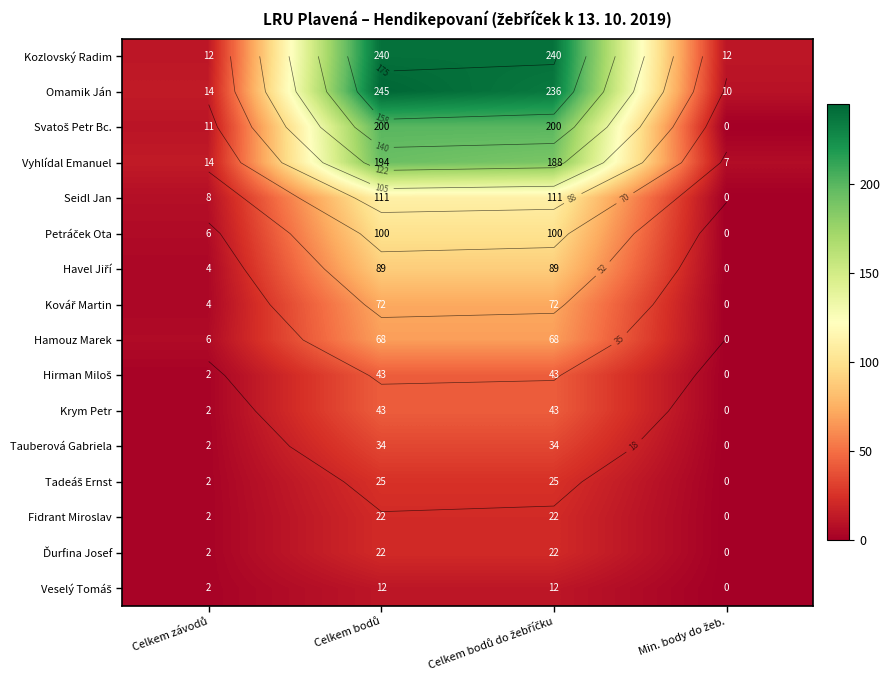

What is the greatest value displayed?

245